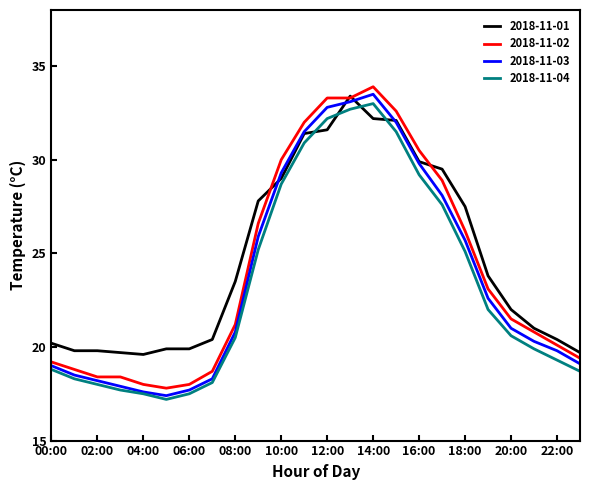

What is the smallest value displayed?

17.2